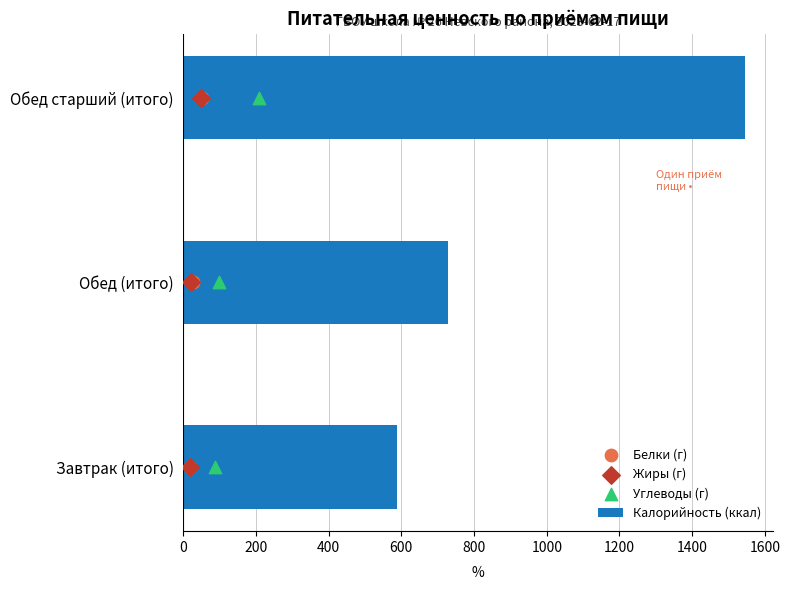

The value of Калорийность (ккал) at Обед (итого) is 727. True or false?

True